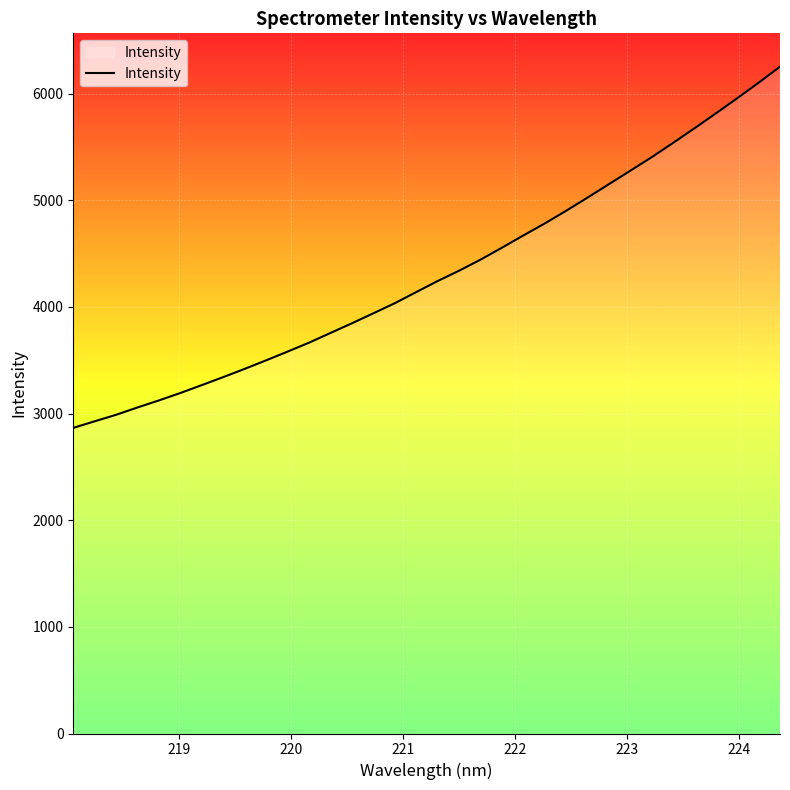

What is the maximum value shown in the chart?

6252.4